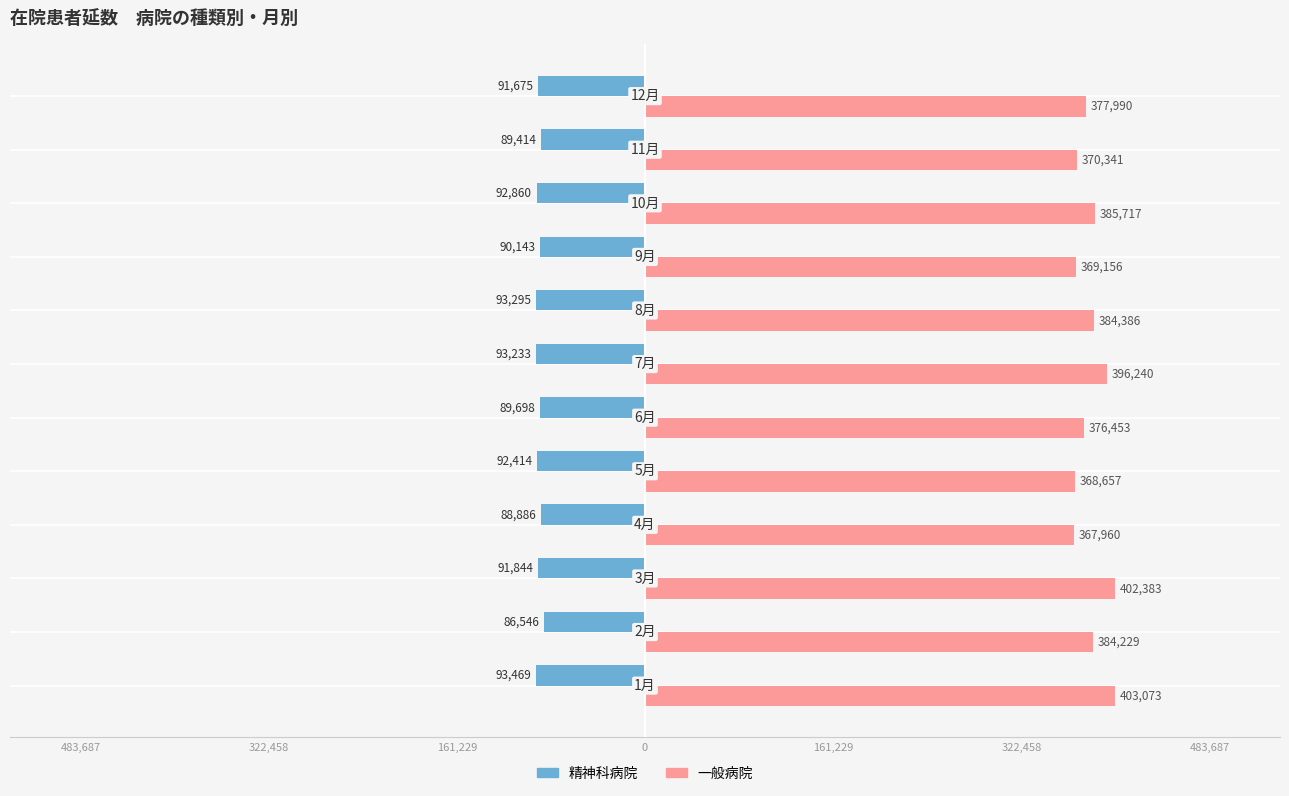

Reading left to right, what are all the values shown in this chart?

精神科病院: -93469	-86546	-91844	-88886	-92414	-89698	-93233	-93295	-90143	-92860	-89414	-91675
一般病院: 403073	384229	402383	367960	368657	376453	396240	384386	369156	385717	370341	377990